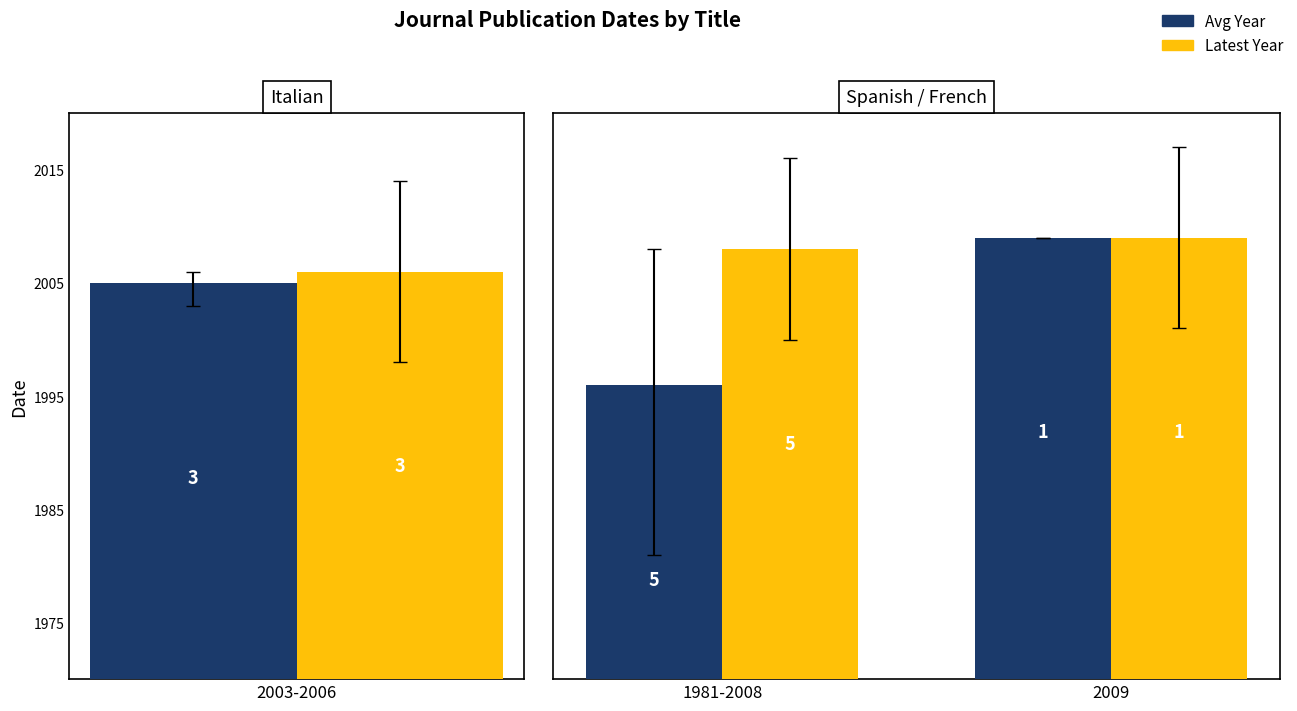

The value of Avg Year at 2009 is 1001. True or false?

False